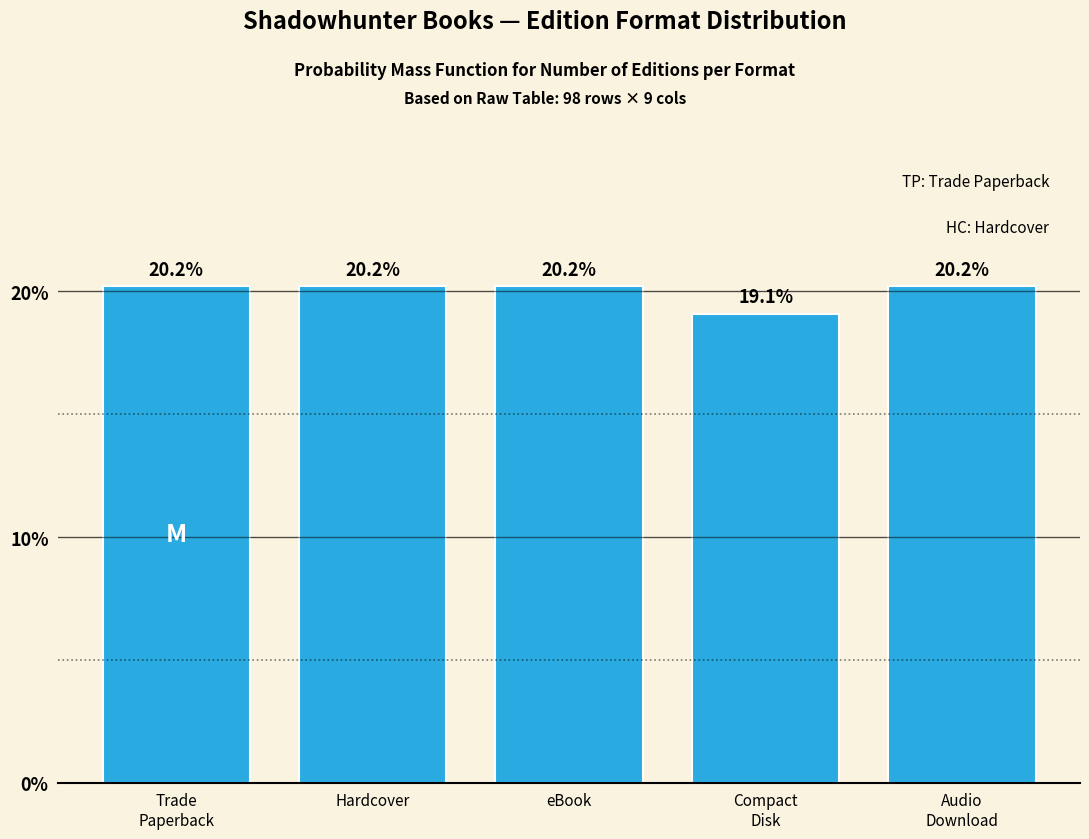

Reading left to right, extract all data points from this chart.

20.2	20.2	20.2	19.1	20.2